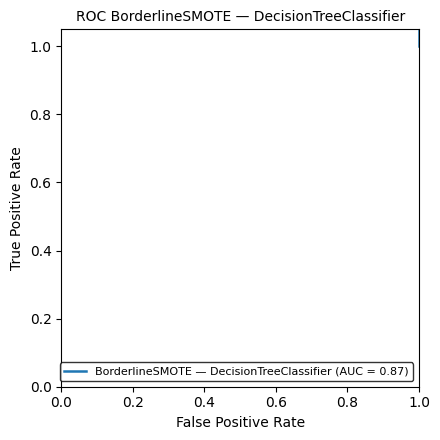

How many distinct data groups are displayed?

1